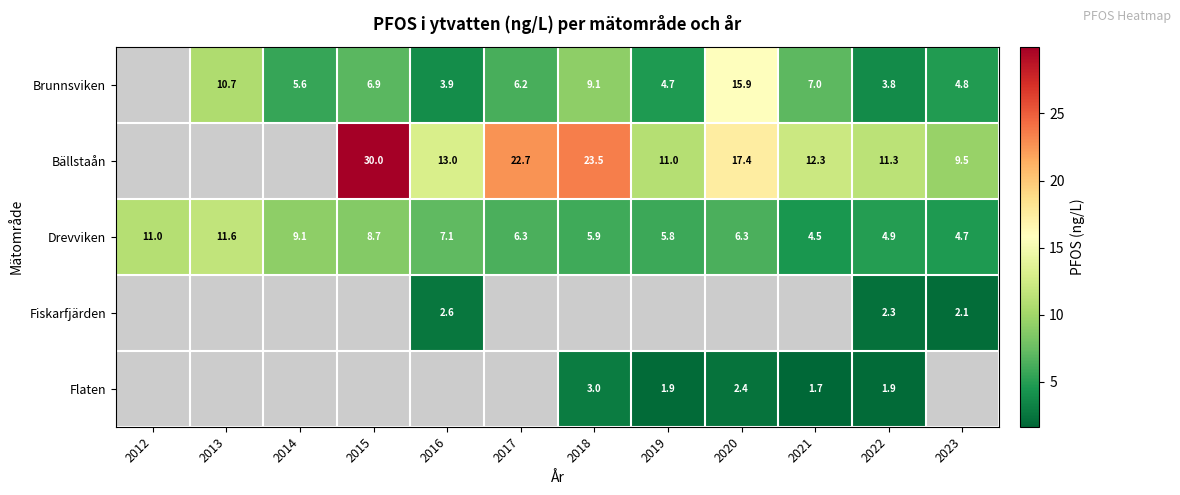

Is the value of Flaten at 2022 greater than the value of Drevviken at 2020?

No